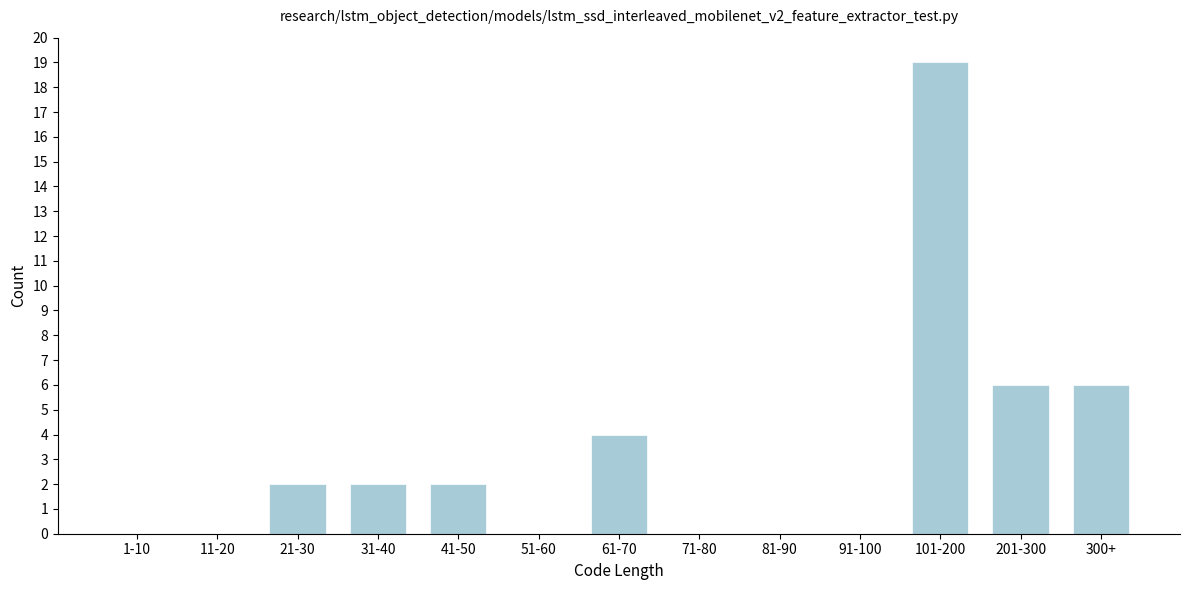

Reading right to left, extract all data points from this chart.

300+=6	201-300=6	101-200=19	91-100=0	81-90=0	71-80=0	61-70=4	51-60=0	41-50=2	31-40=2	21-30=2	11-20=0	1-10=0